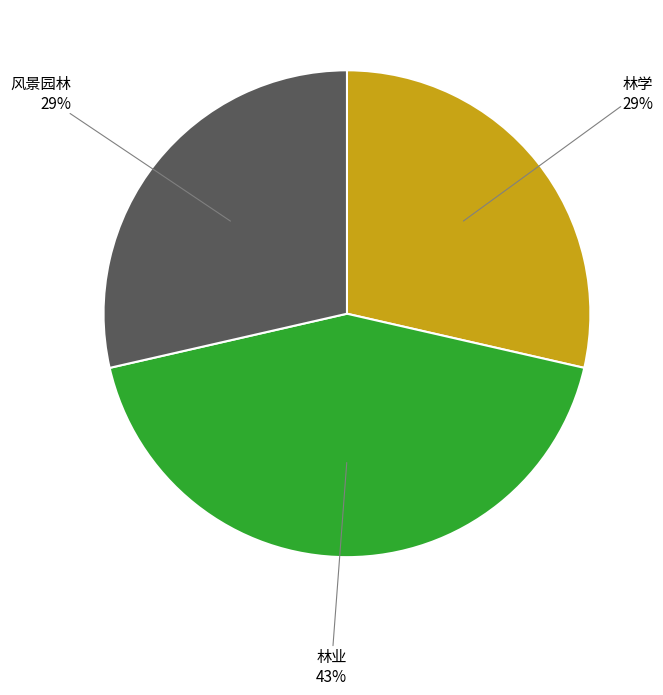

Is there any slice that represents more than half of the pie?

No